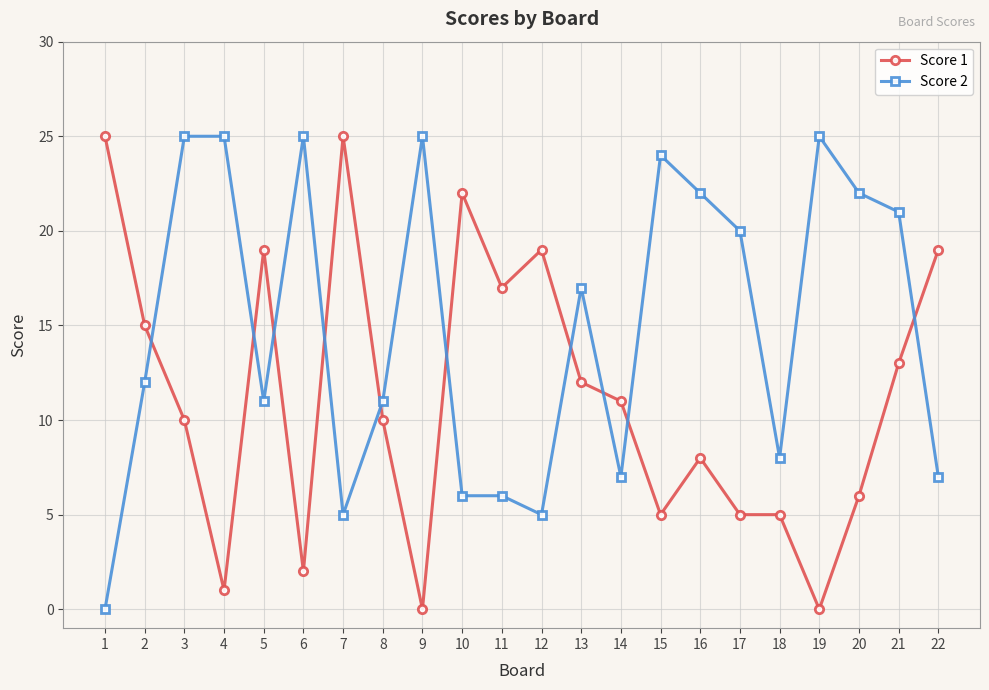

Is it true that Score 1 equals 10 at 20?

False